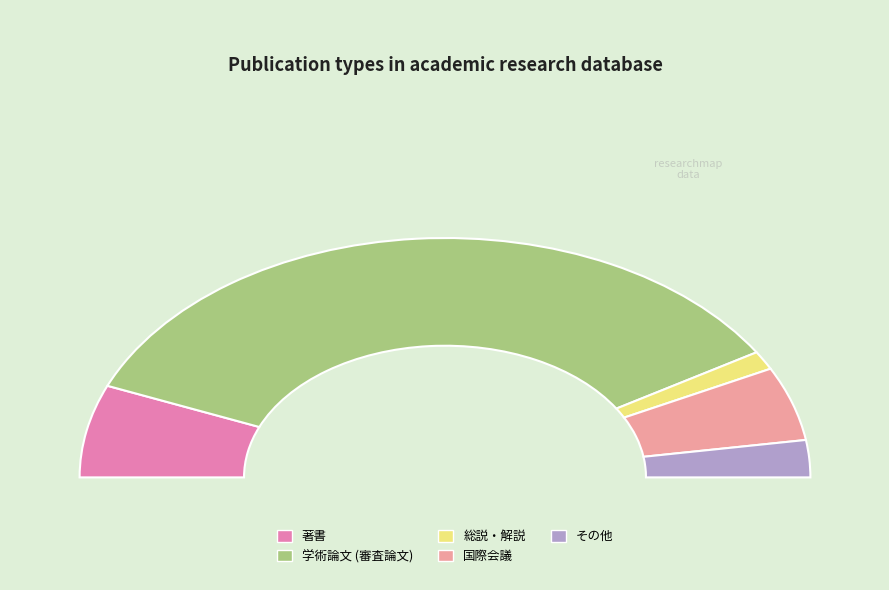

What is the smallest slice in the pie chart?

総説・解説